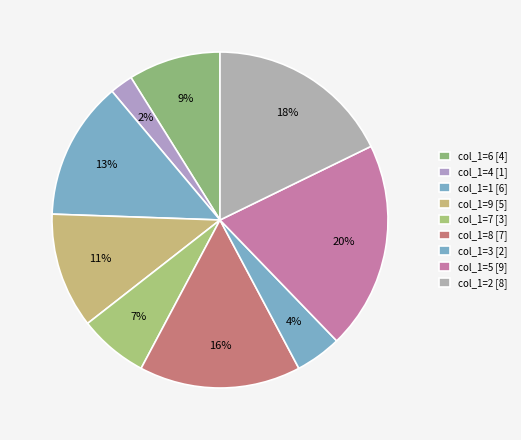

How many segments does this pie chart have?

9